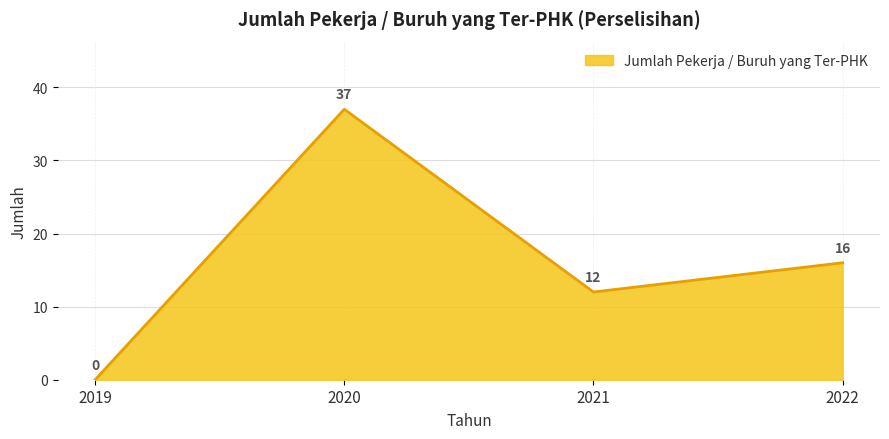

Count the number of data series in this chart.

1